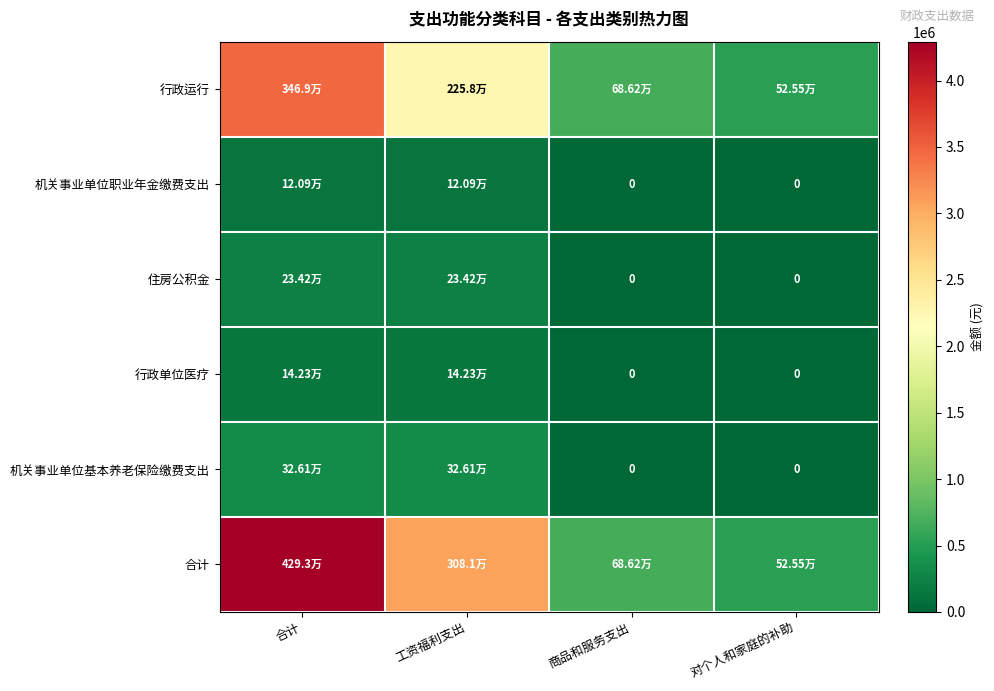

What is the sum of the 行政单位医疗 values at 商品和服务支出 and 工资福利支出?

142265.6